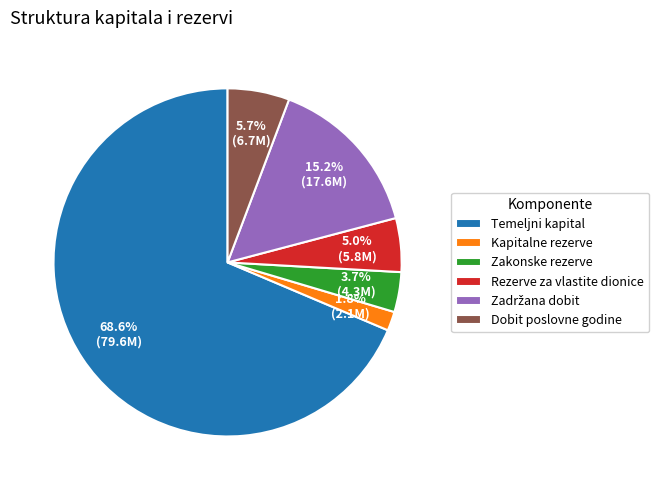

Which slice is the smallest?

Kapitalne rezerve